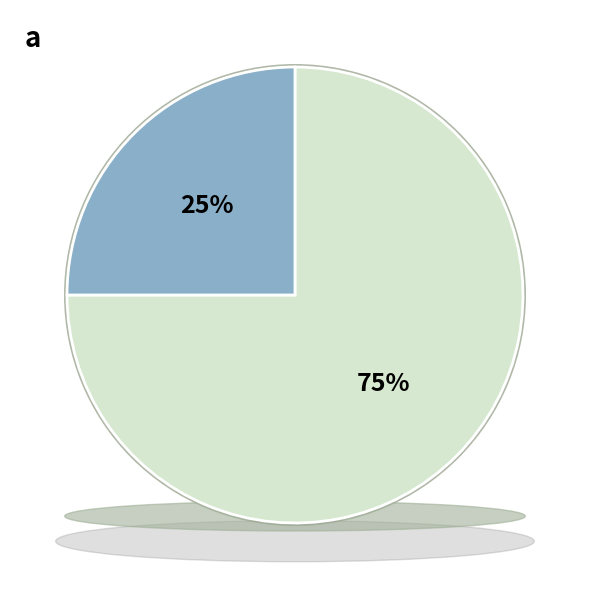

What percentage is the Minute 0 slice, to the nearest percent?

75%